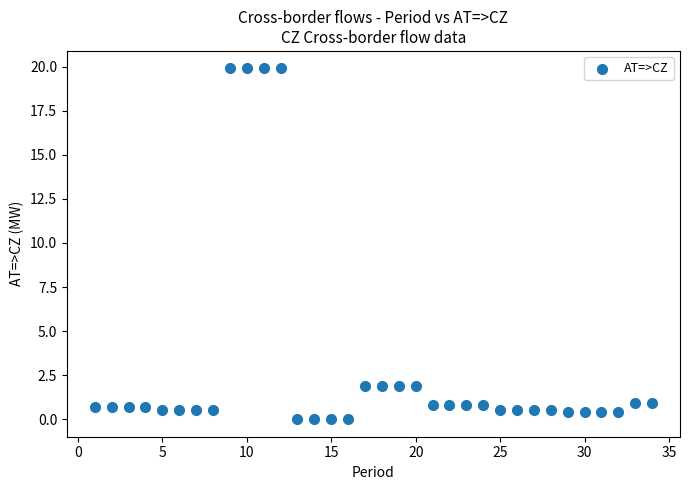

What is the range of X values (max minus min)?

33.0